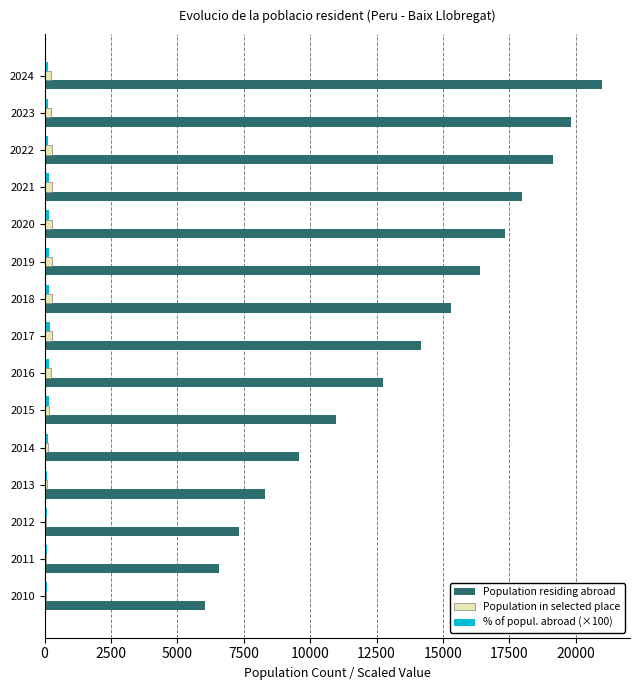

What is the maximum value shown in the chart?

20997